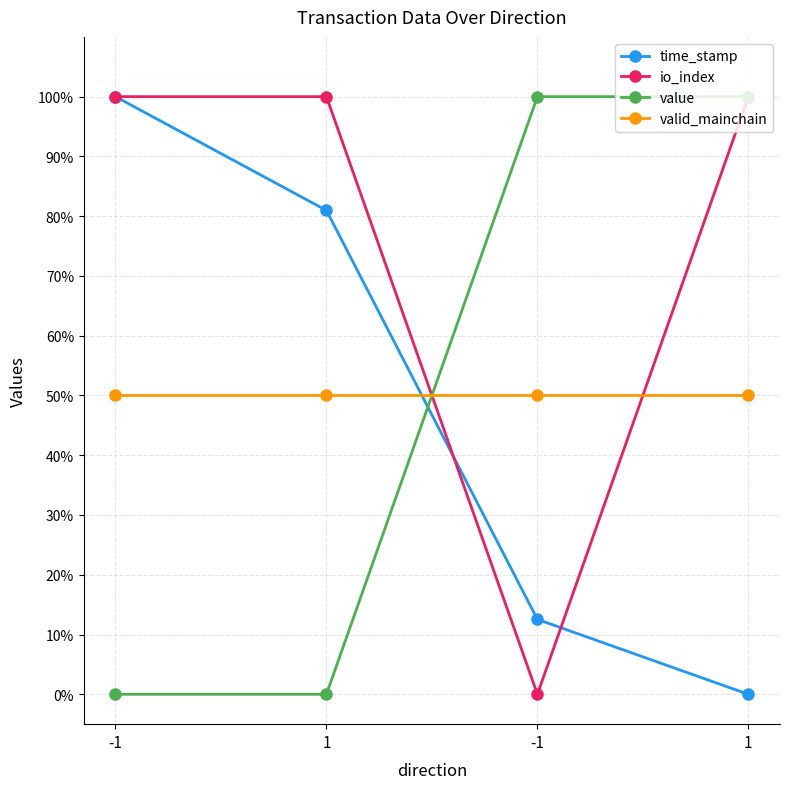

Rank the categories by time_stamp value from highest to lowest.

-1, 1, -1, 1